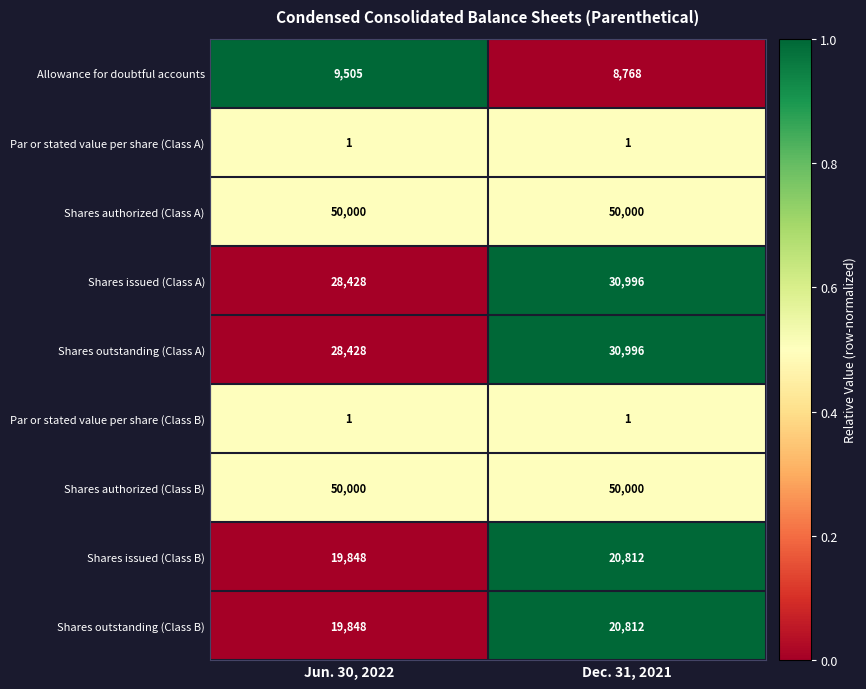

What is the sum of the Shares outstanding (Class A) values at Dec. 31, 2021 and Jun. 30, 2022?

59424